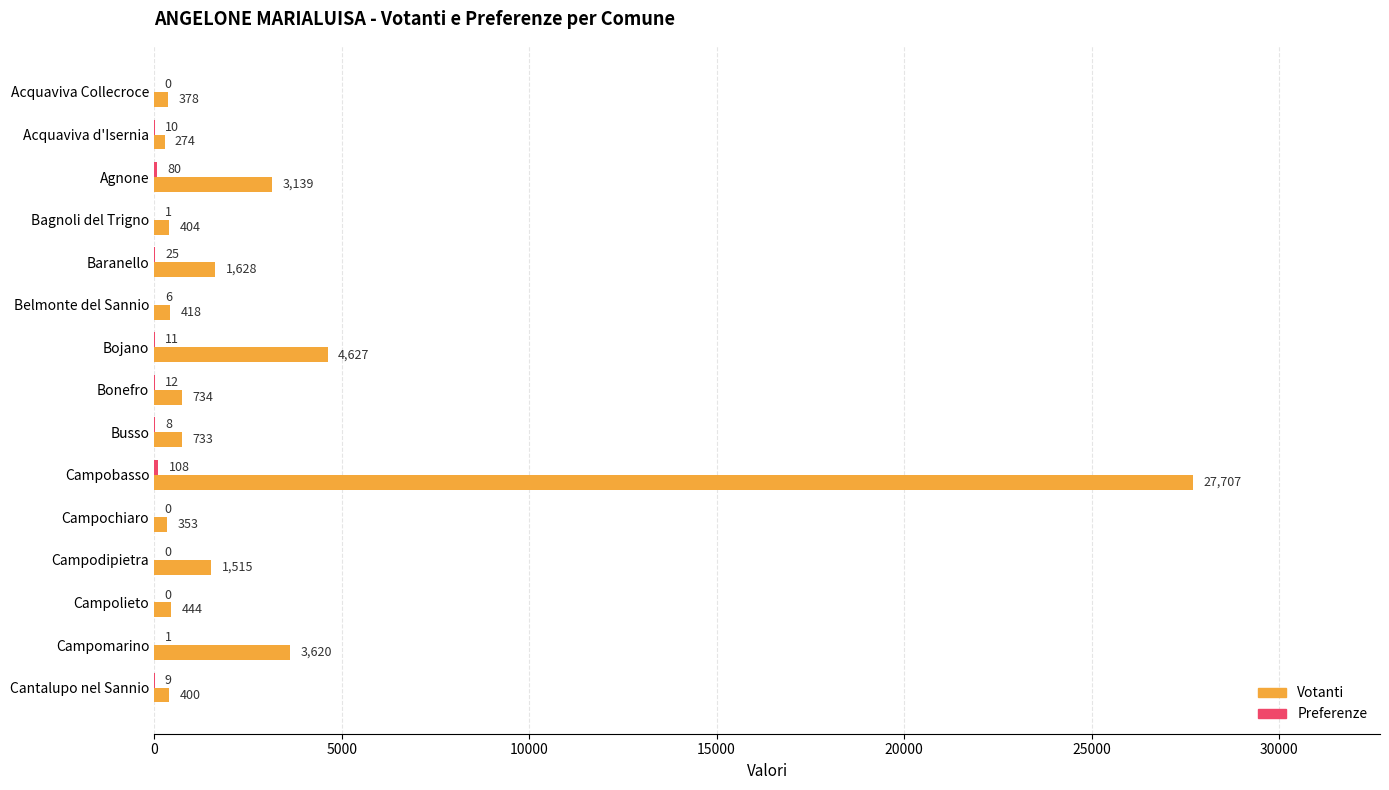

Which label corresponds to the largest value in the chart?

Campobasso